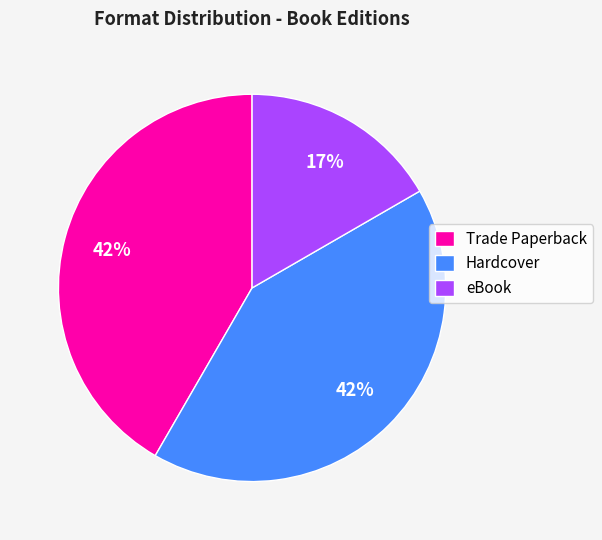

Which has a higher value, Trade Paperback or eBook?

Trade Paperback